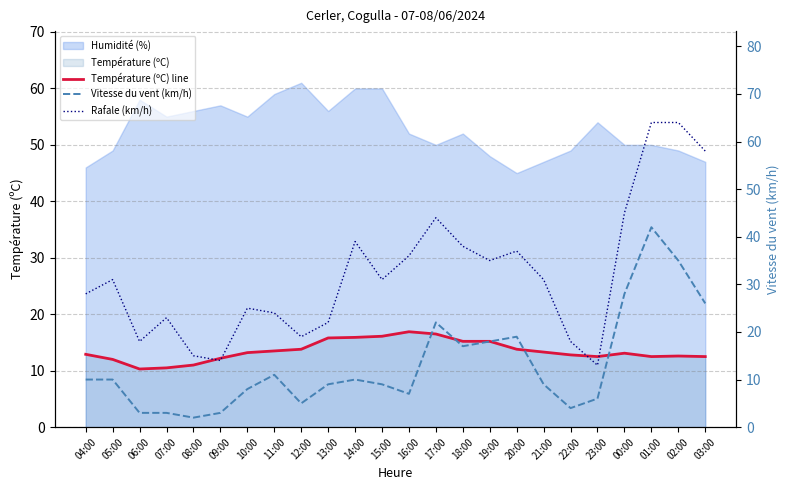

The Rafale (km/h) series shows 13.0 at 07:00. True or false?

False